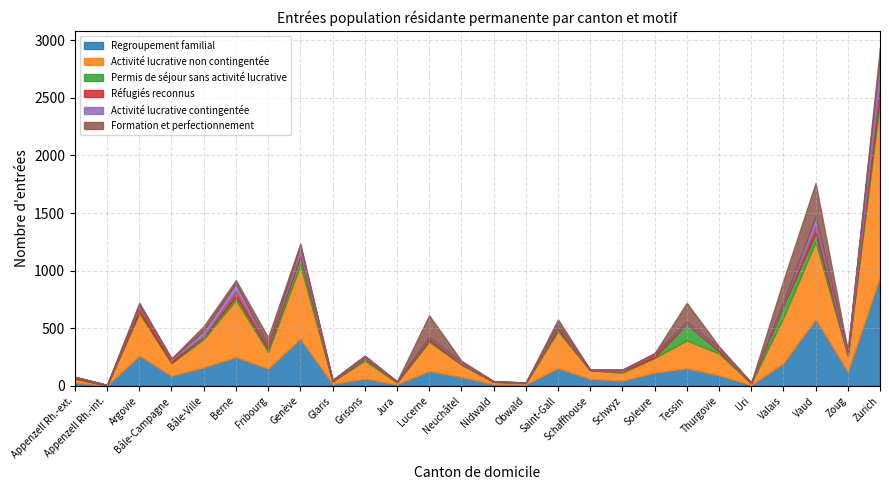

Which series has the largest total across all categories?

Activité lucrative non contingentée